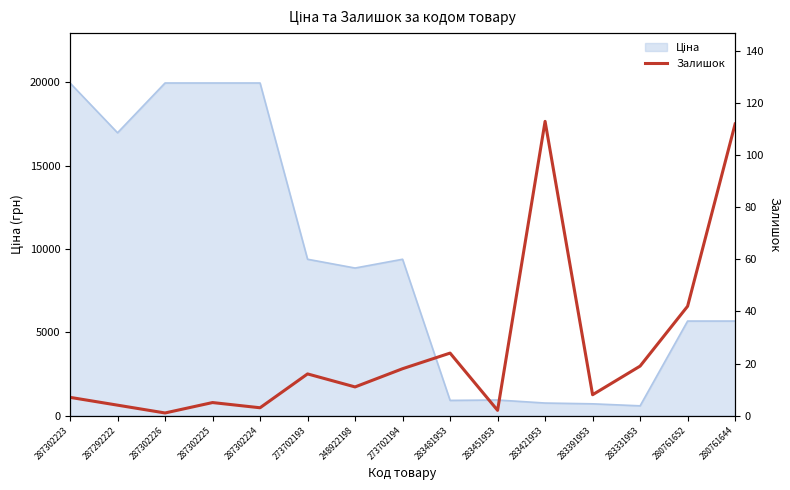

How many interior local valleys (lower than both neighbors) does the data have?

5